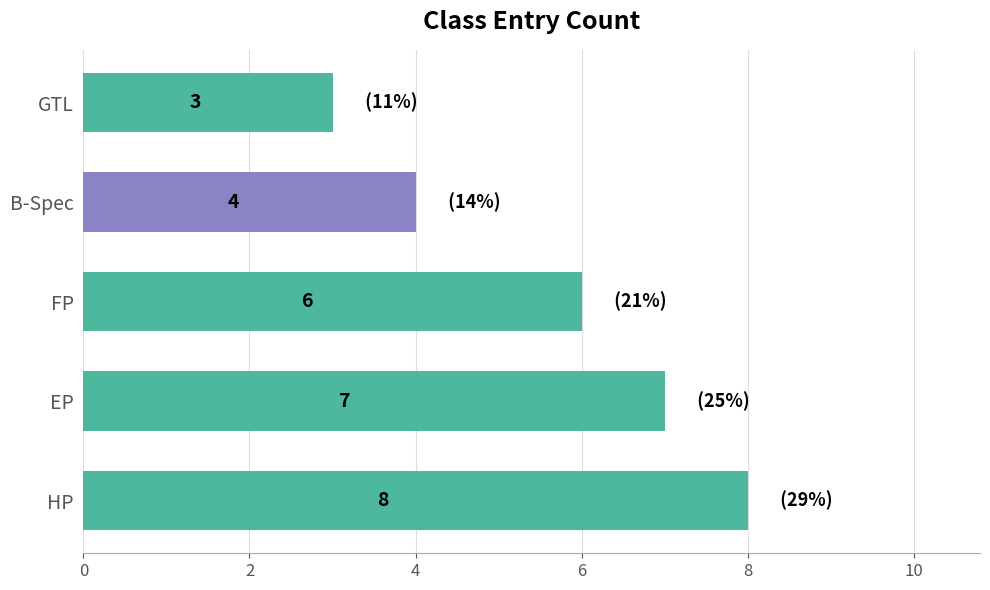

Count the values in the range 4 to 7.

3